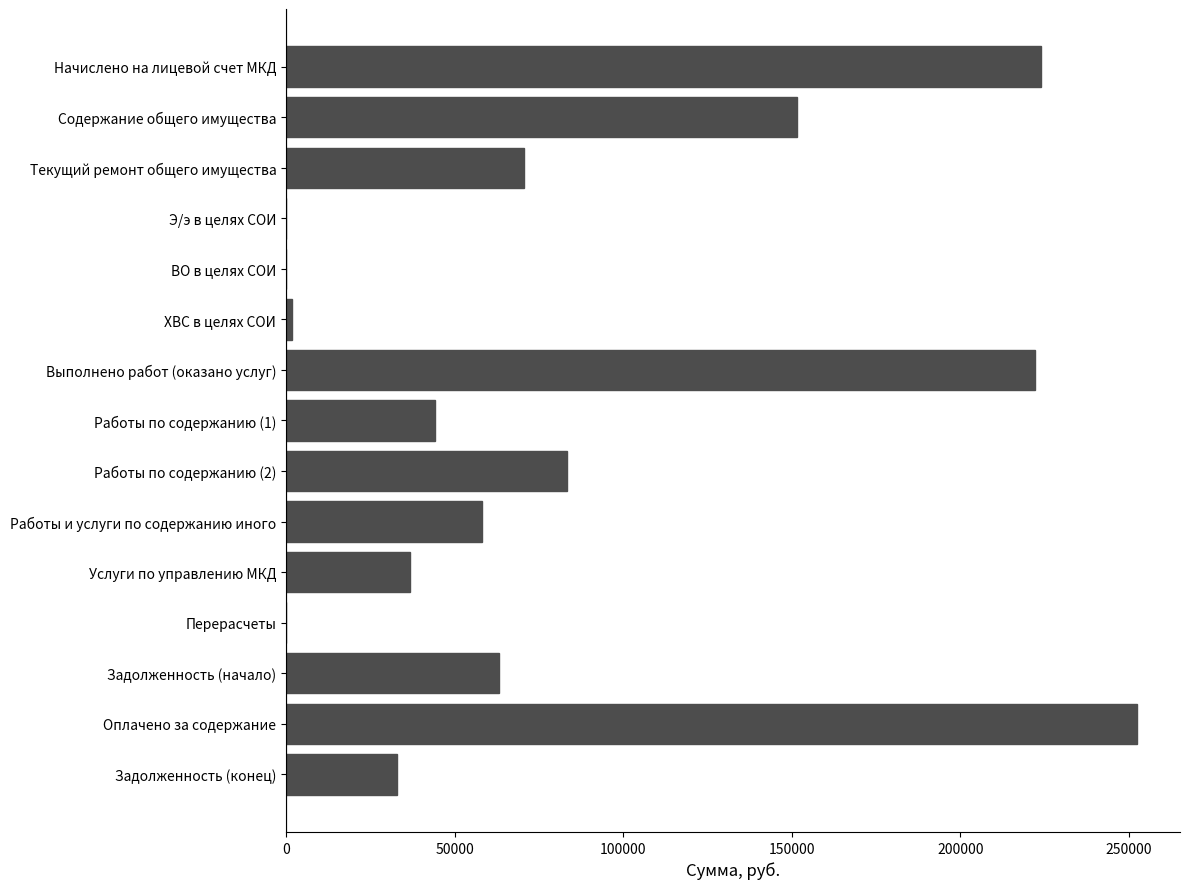

Is it true that the value at Работы по содержанию (1) is 27959.7?

False